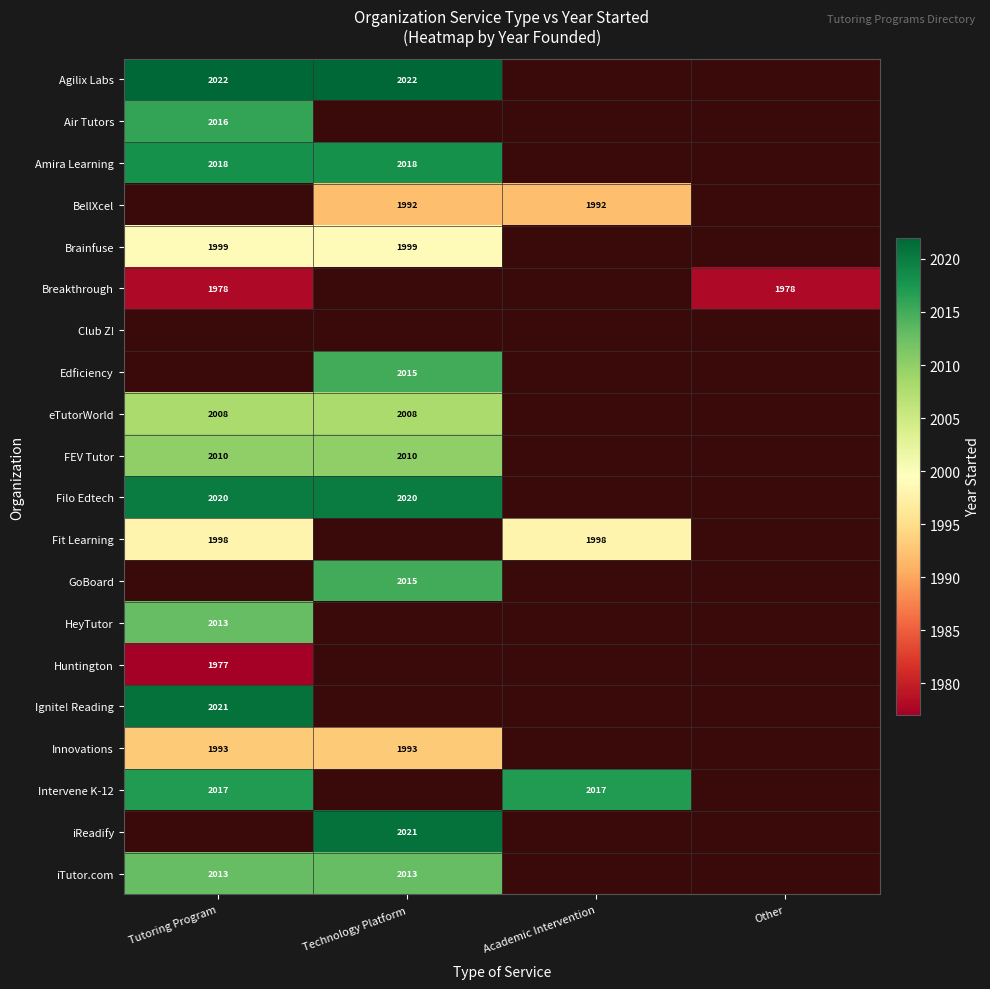

True or false: Fit Learning has a value of 1030 at Academic Intervention.

False